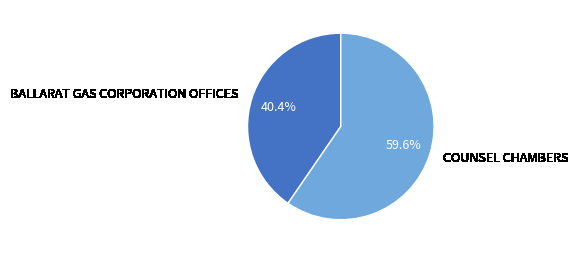

How many segments does this pie chart have?

2